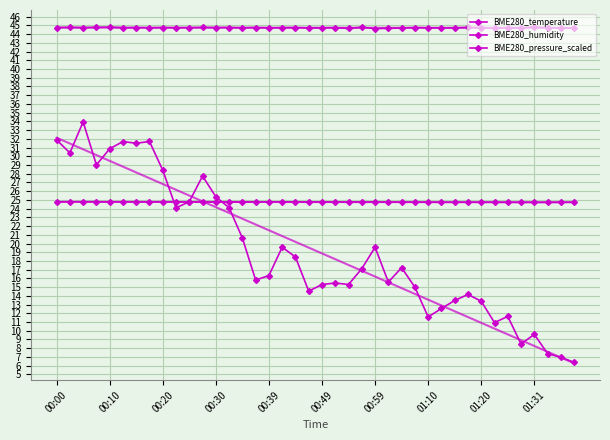

True or false: BME280_temperature has more than 2 interior local peaks.

False